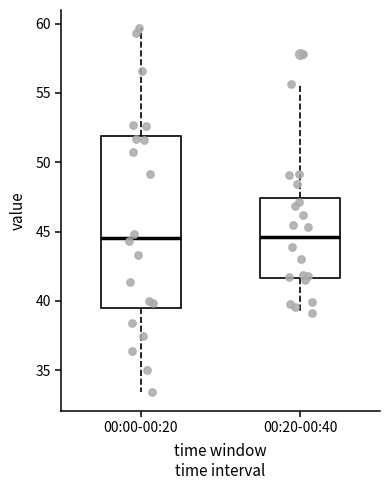

Reading left to right, transcribe this box plot: for each box, give where its median line is, the range the box spans, and where its two whiskers end, as read against the y-axis. The values are not printed on the chart, so give them approximately, as read against the axis.

00:00-00:20: median 44.5, box 39.5 to 52.0, whiskers 33.5 to 59.5
00:20-00:40: median 44.5, box 41.5 to 47.5, whiskers 39.0 to 55.5